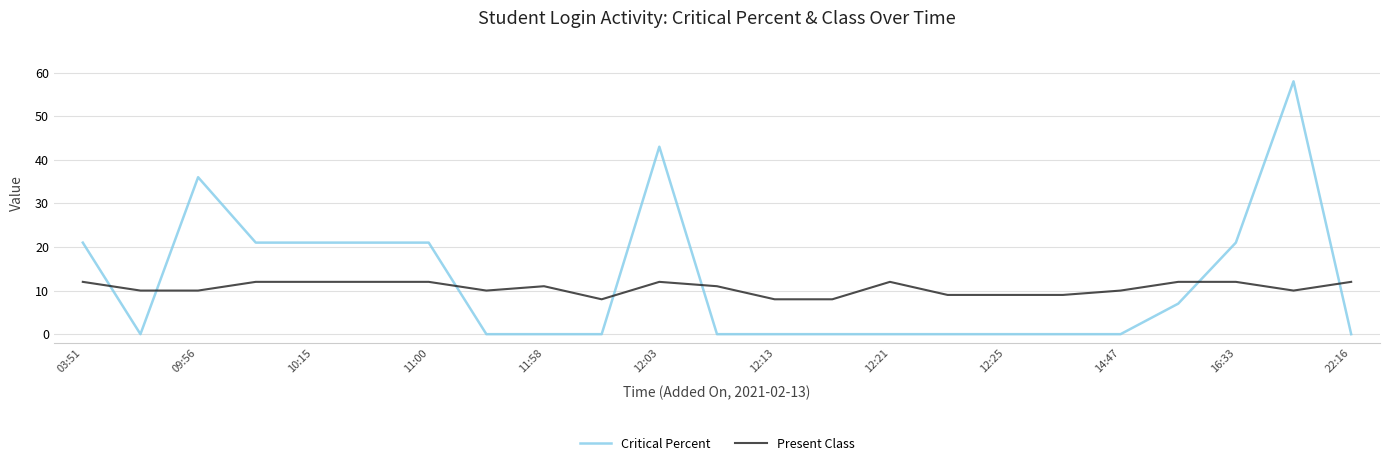

Which series has the largest range (max minus min)?

Critical Percent